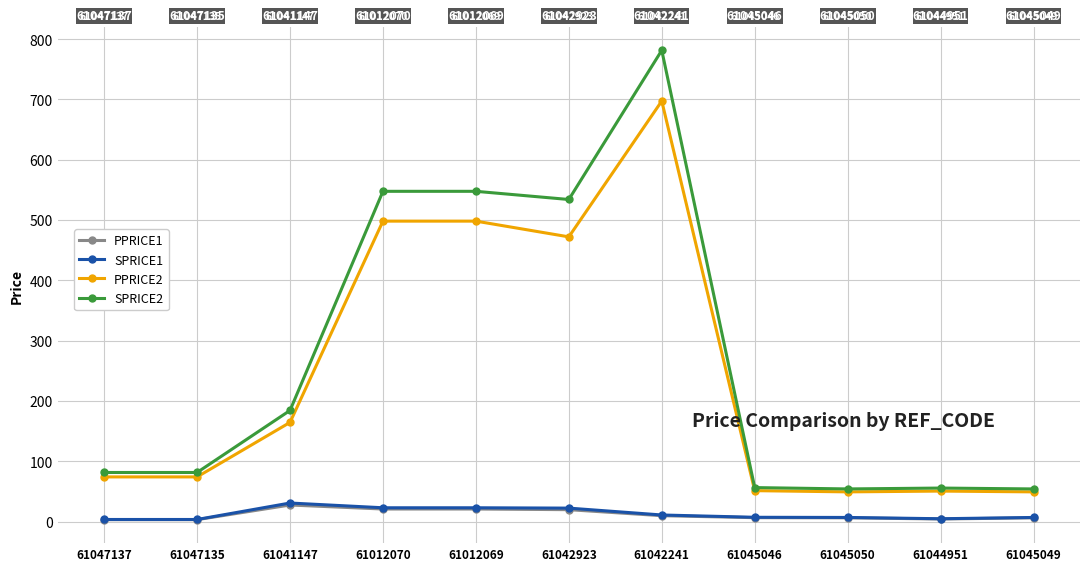

How many data points in SPRICE1 are less than 7?

5